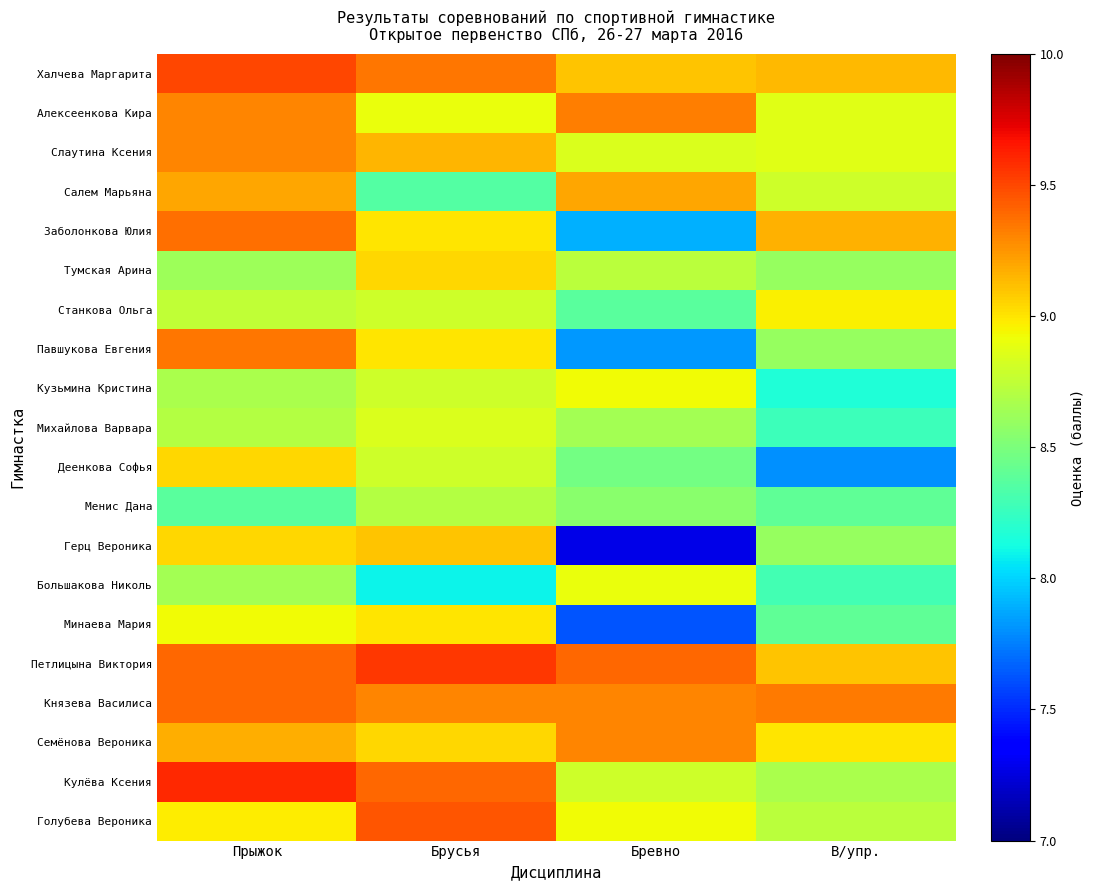

Which series has the largest total across all categories?

Петлицына Виктория